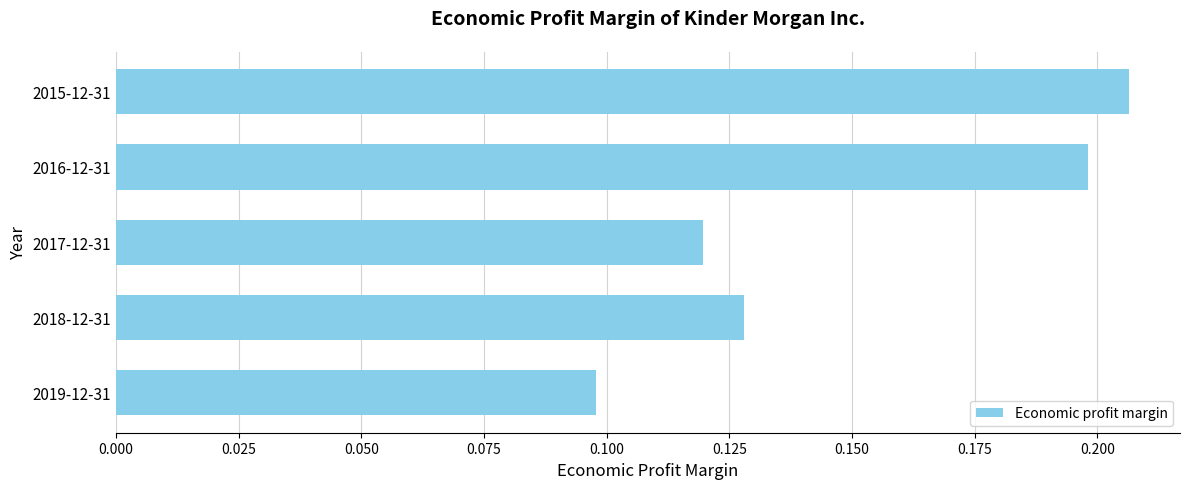

What is the sum of all values?

0.8